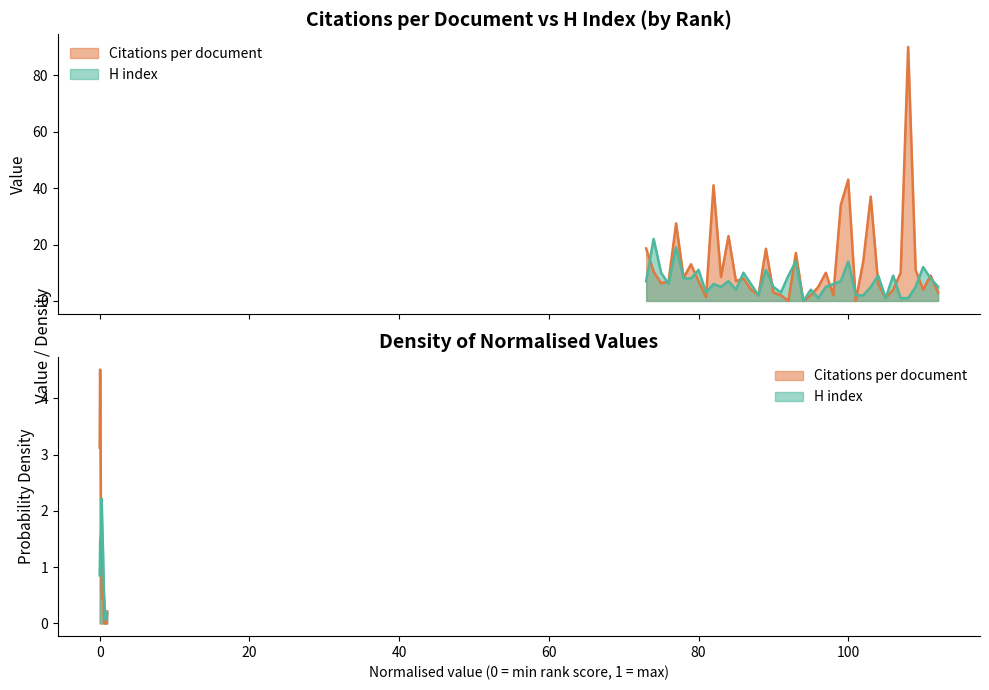

How many interior local valleys does the Citations per document series have?

12